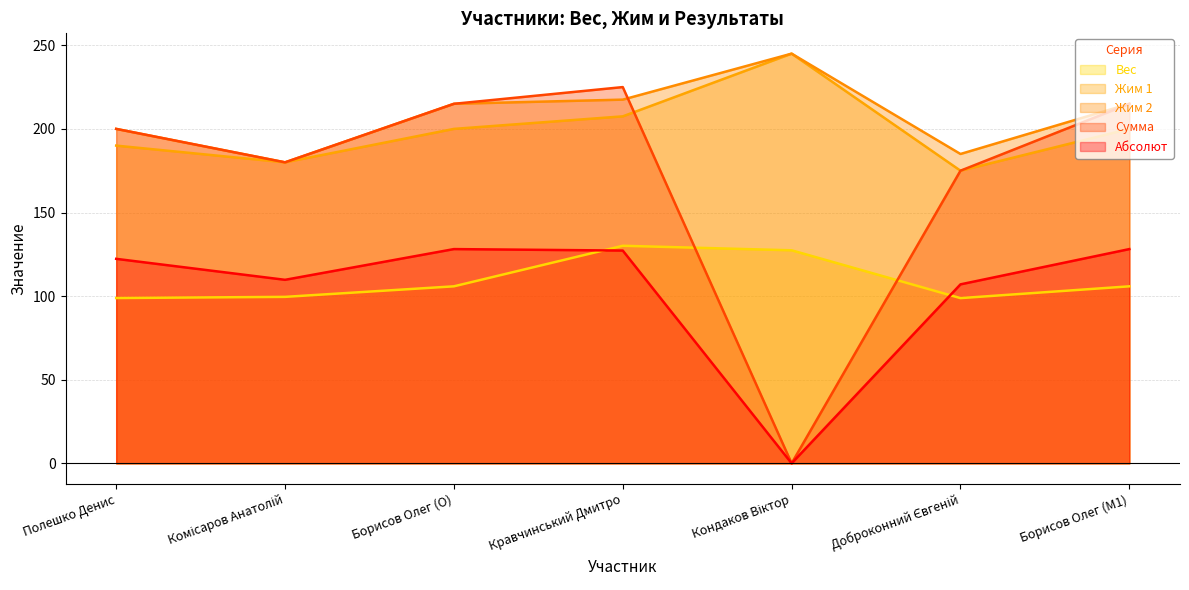

True or false: Вес and Жим 1 cross at least once.

False